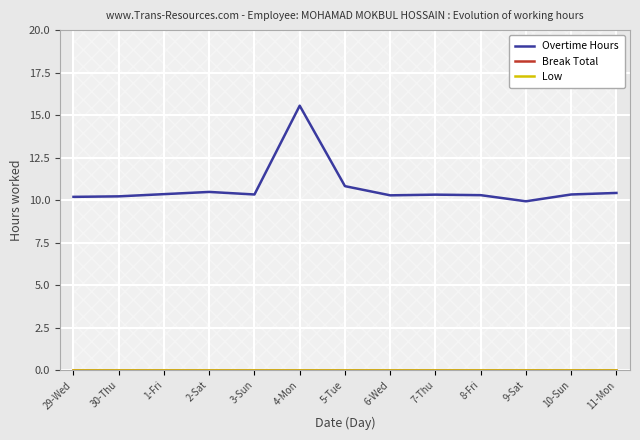

Does the chart display data point markers on the line(s)?

No